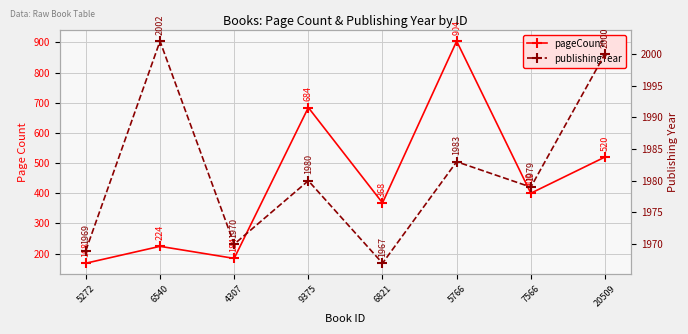

What is the difference between the second highest and second lowest values in the publishingYear series?

31